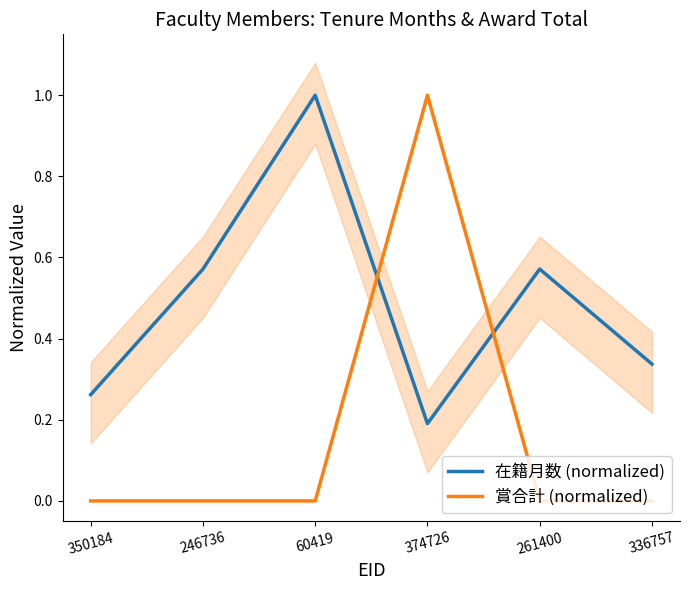

How many lines are shown in the chart?

2